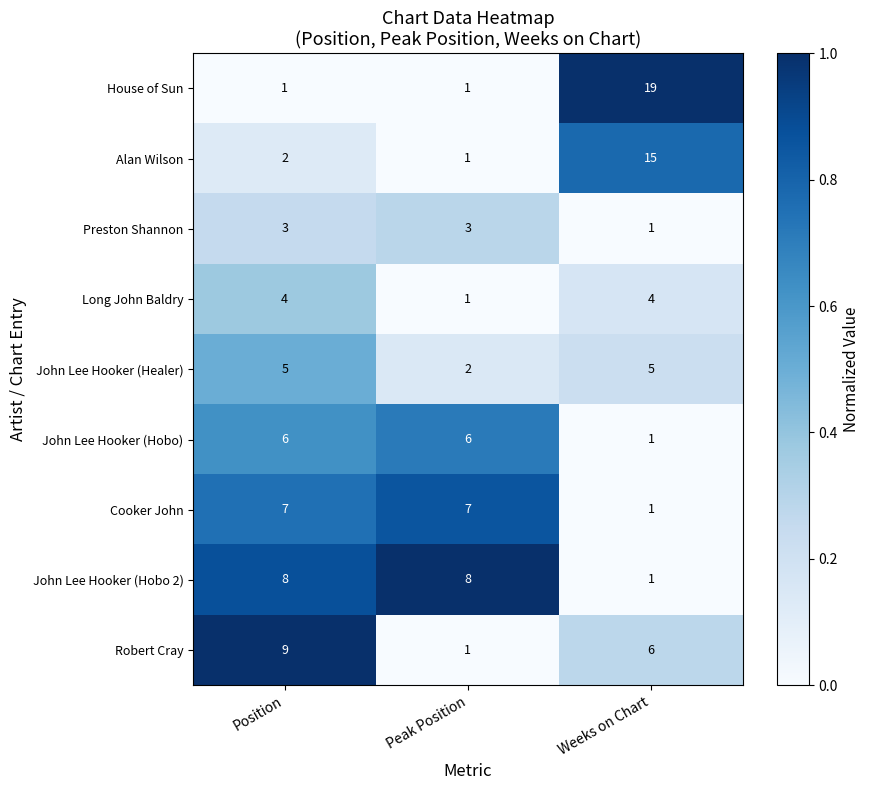

Which label corresponds to the largest value in the chart?

Weeks on Chart